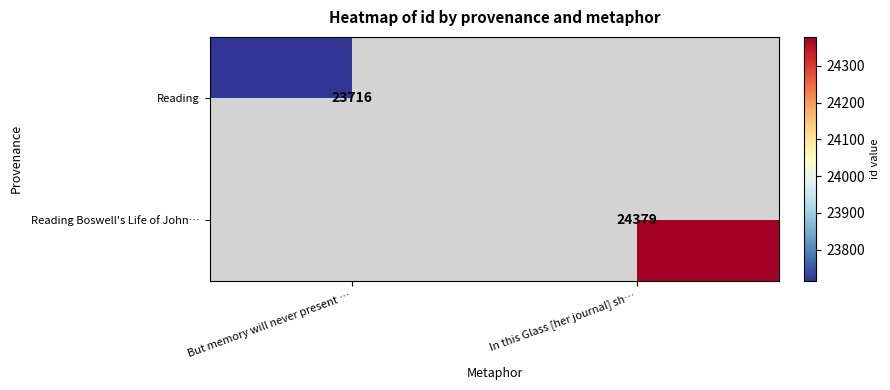

The value of Reading Boswell's Life of John… at In this Glass [her journal] sh… is 24379. True or false?

True